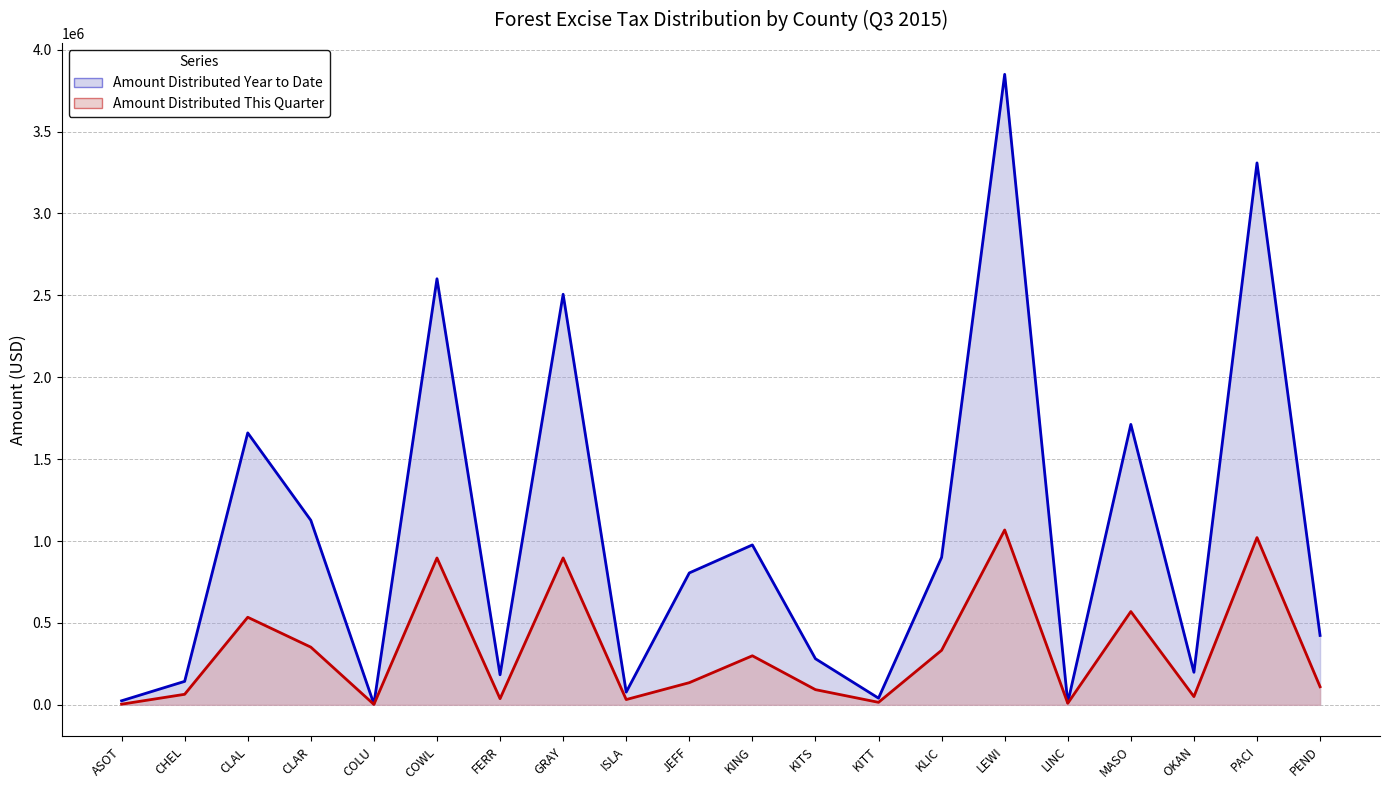

At which category is the sum across all series the highest?

LEWI